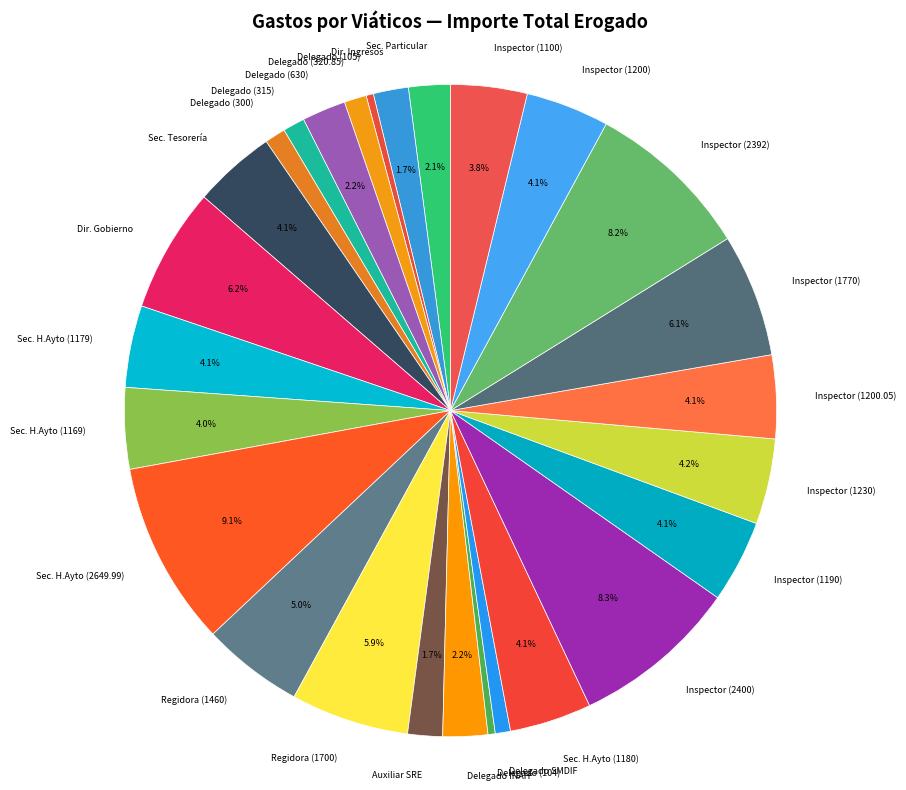

Which has a higher value, Delegado (320.85) or Inspector (2400)?

Inspector (2400)